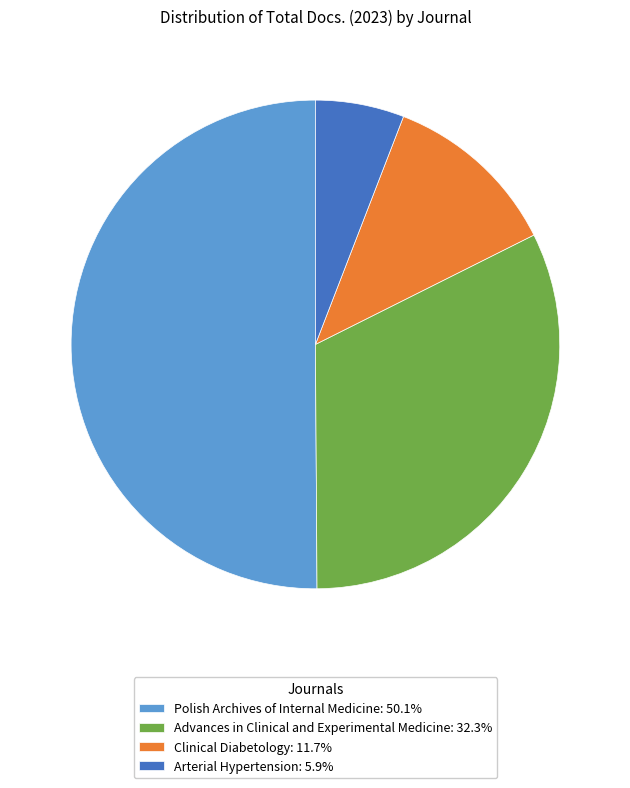

The Clinical Diabetology slice represents 12% of the pie. True or false?

True